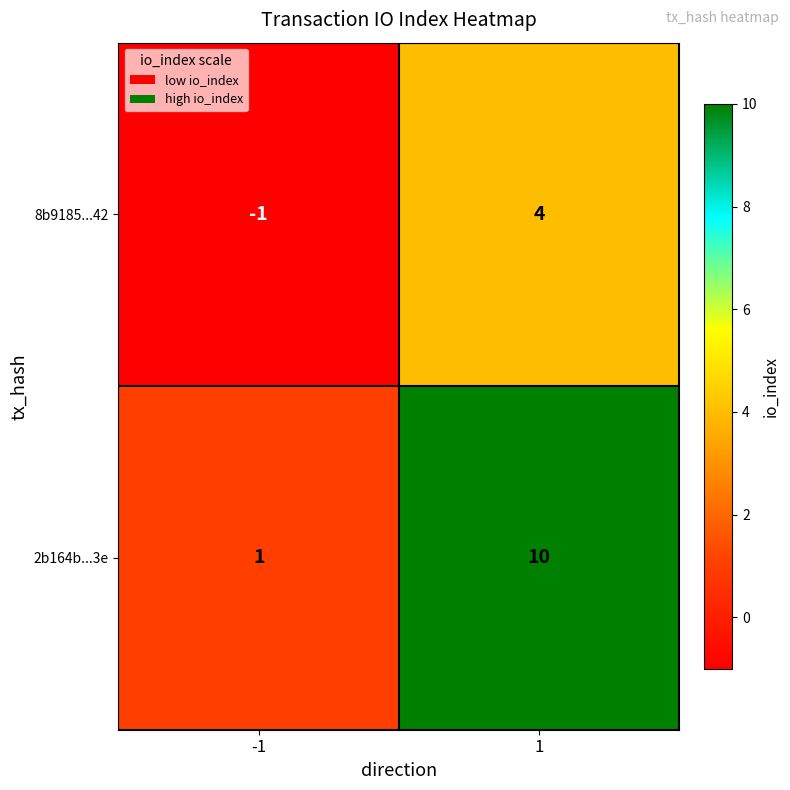

At which category does the chart reach its peak across all series?

1